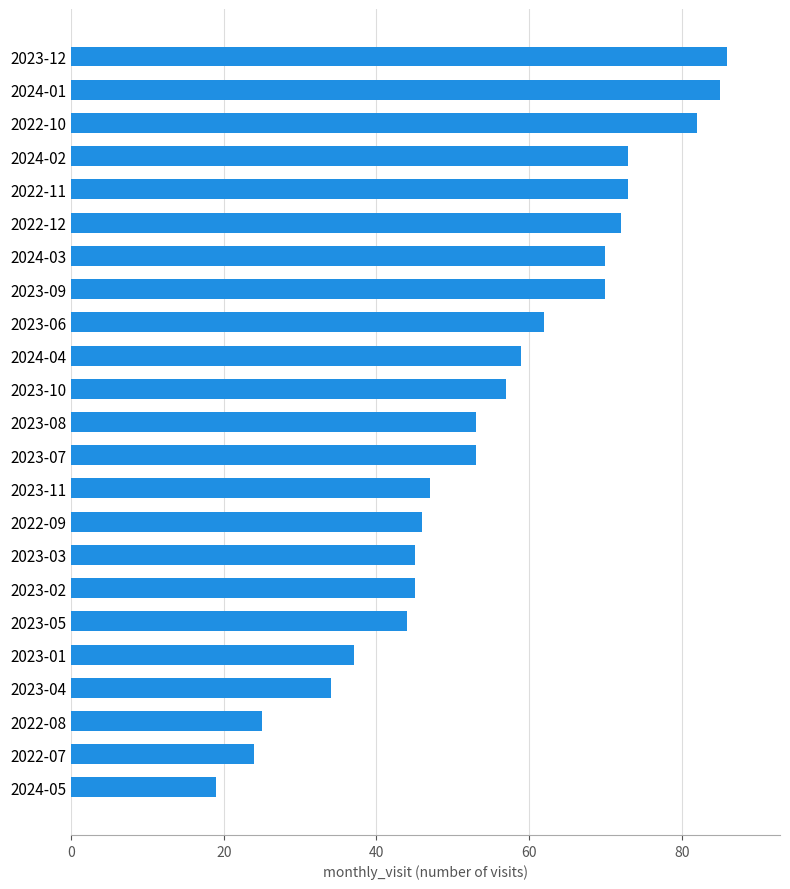

What is the change in value from 2023-02 to 2023-11?

+2